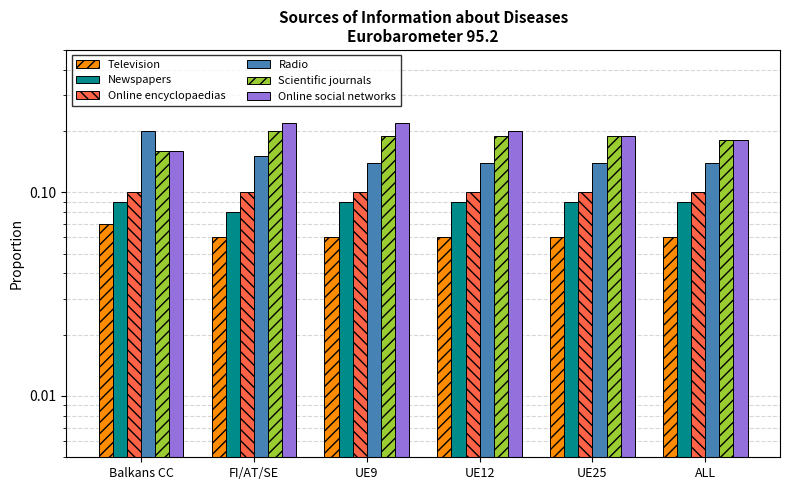

How many categories are shown in the chart?

6